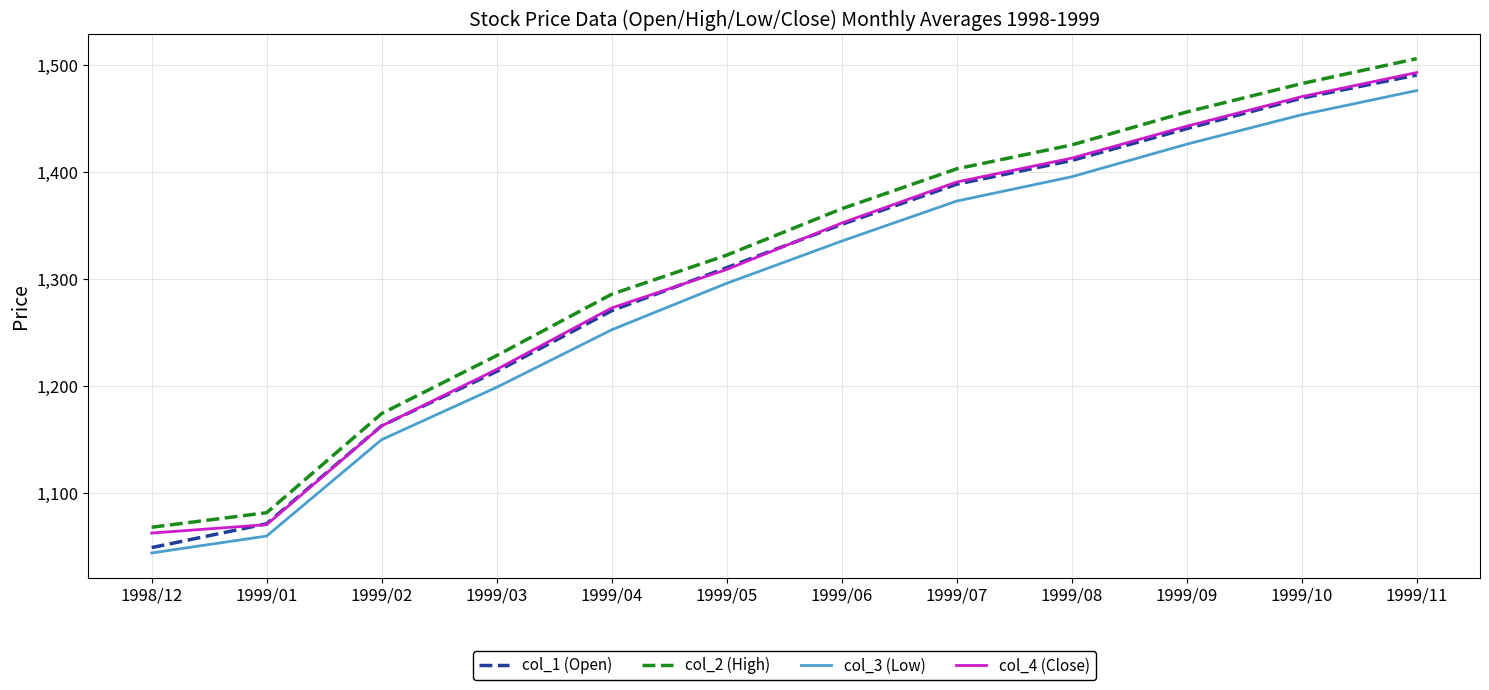

True or false: col_4 (Close) and col_3 (Low) cross at least once.

False